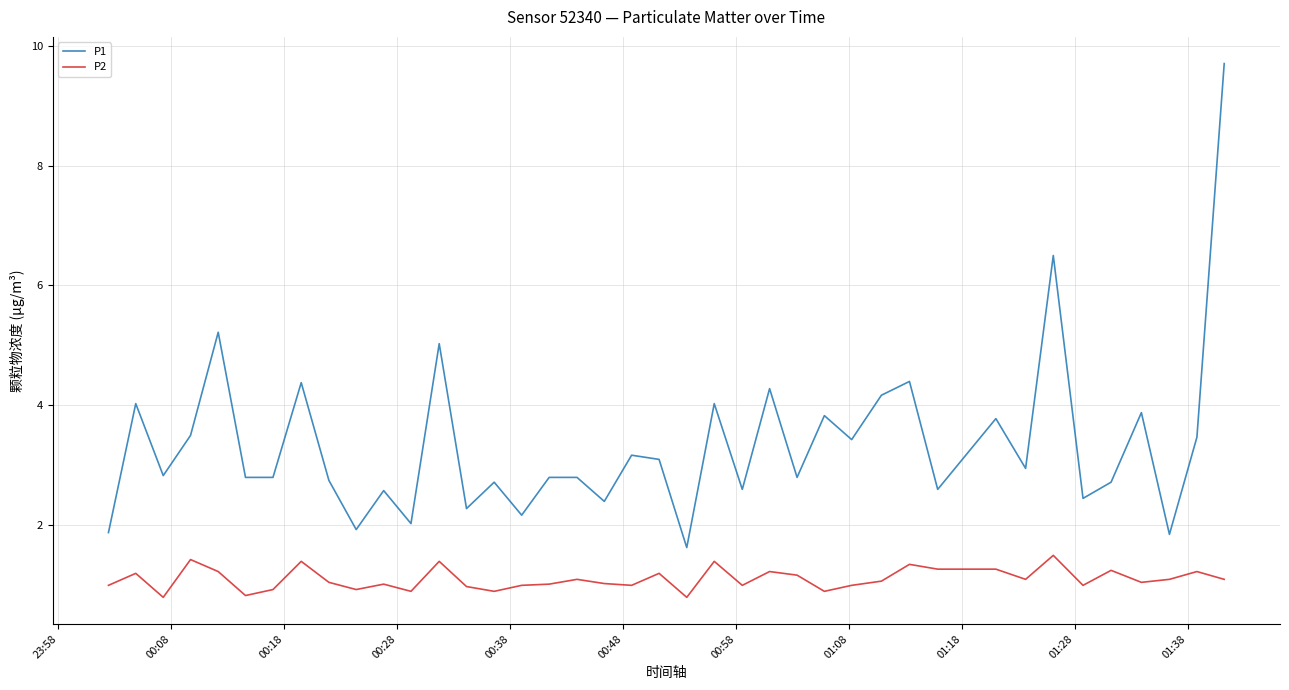

Which series has the widest spread of values?

P1